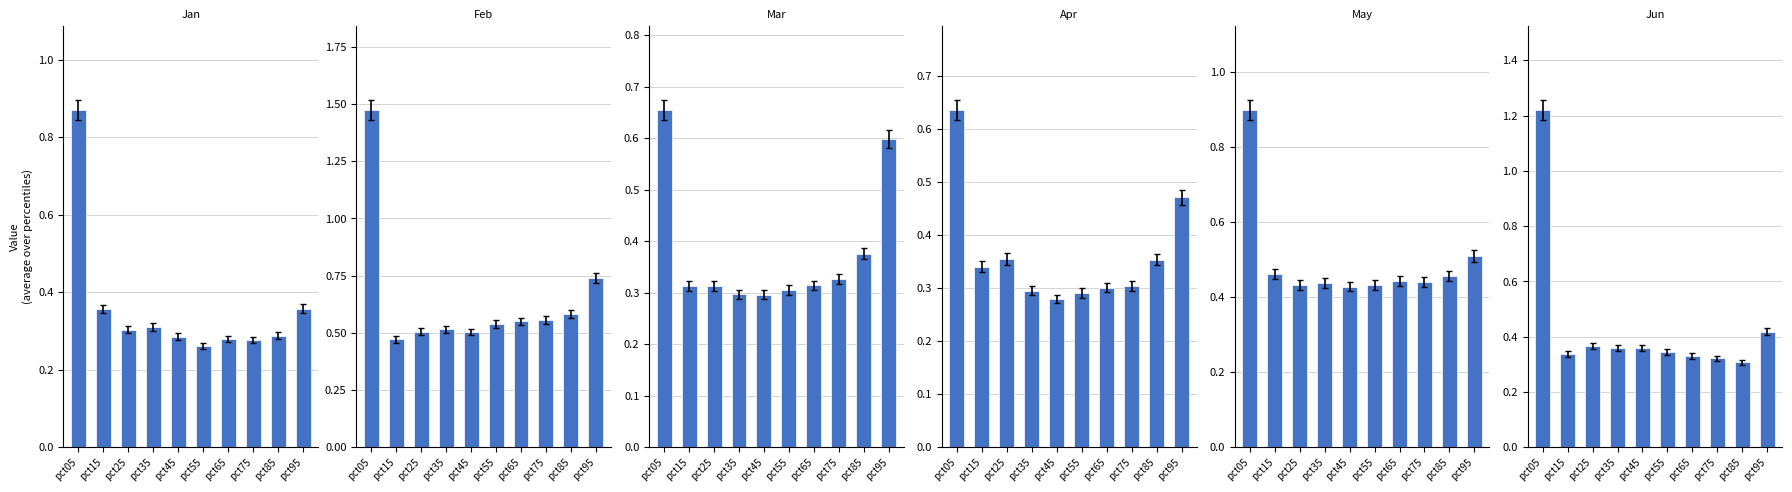

Reading left to right, list all the values displayed in this chart.

Jan: 0.9	0.4	0.3	0.3	0.3	0.3	0.3	0.3	0.3	0.4
Feb: 1.5	0.5	0.5	0.5	0.5	0.5	0.6	0.6	0.6	0.7
Mar: 0.7	0.3	0.3	0.3	0.3	0.3	0.3	0.3	0.4	0.6
Apr: 0.6	0.3	0.4	0.3	0.3	0.3	0.3	0.3	0.4	0.5
May: 0.9	0.5	0.4	0.4	0.4	0.4	0.4	0.4	0.5	0.5
Jun: 1.2	0.3	0.4	0.4	0.4	0.3	0.3	0.3	0.3	0.4